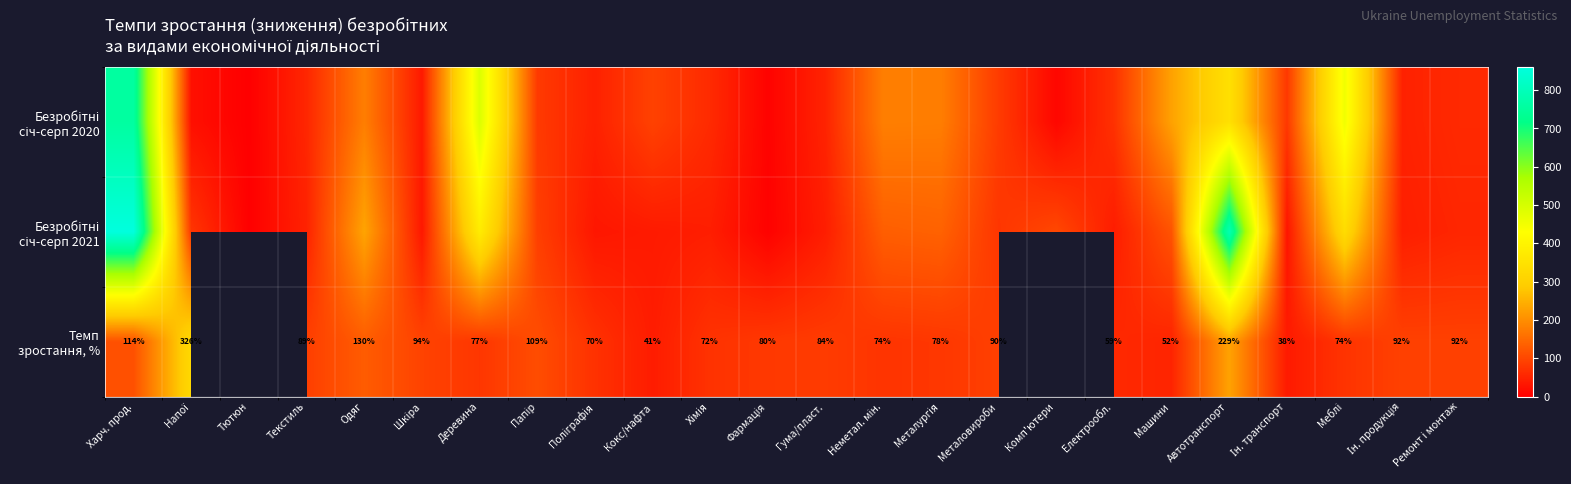

True or false: Безробітні січ-серп 2020 has a value of 70.2 at Поліграфія.

False